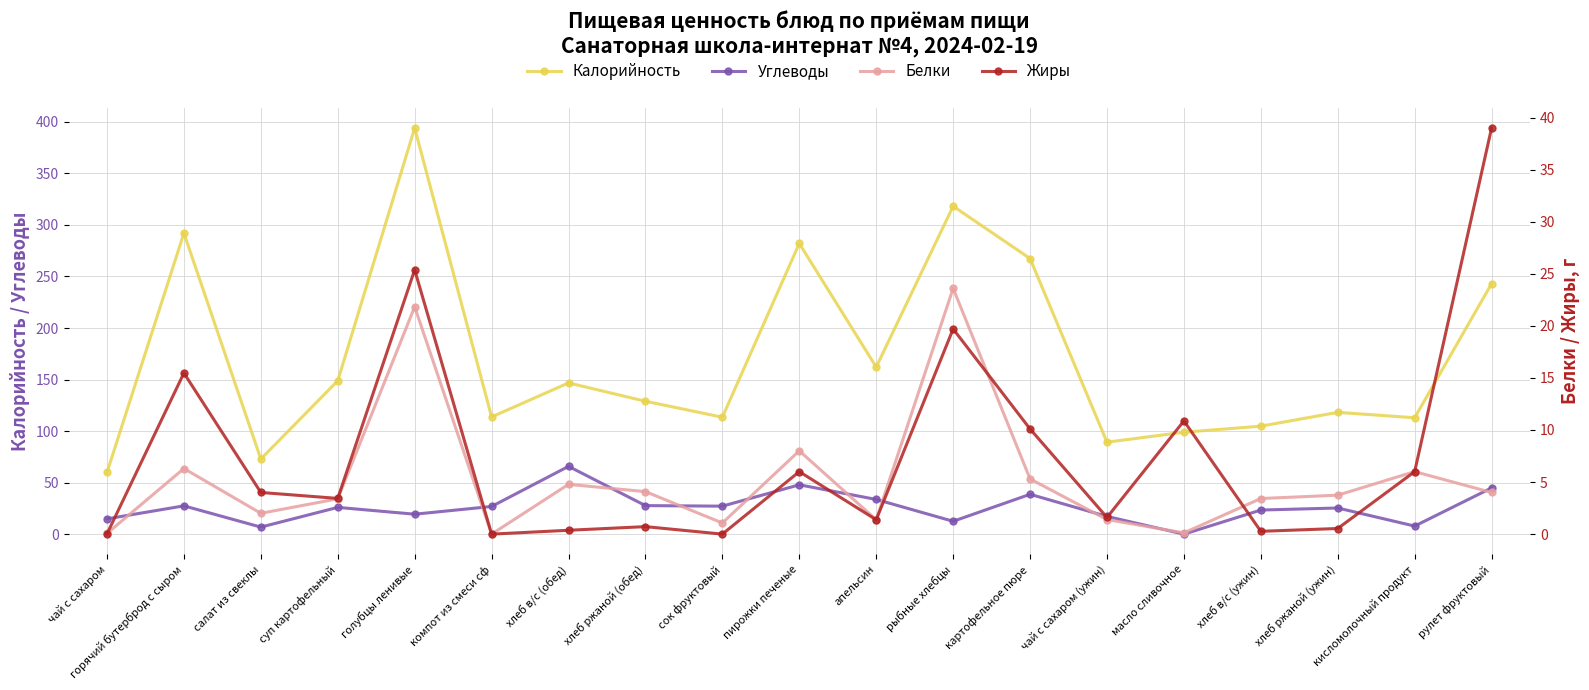

True or false: Жиры has more than 2 interior local peaks.

True